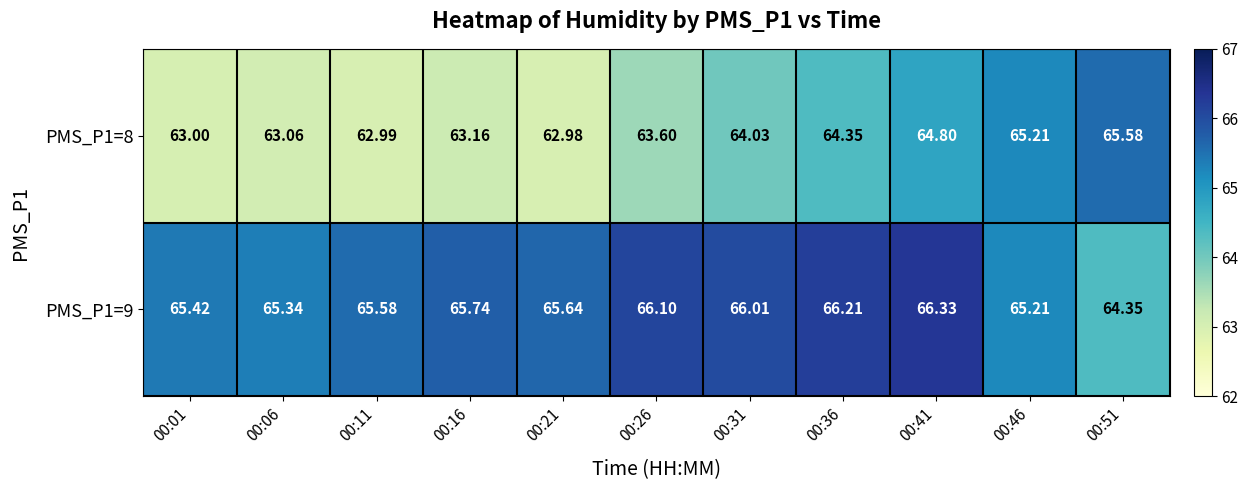

At which category does the chart reach its peak across all series?

00:41